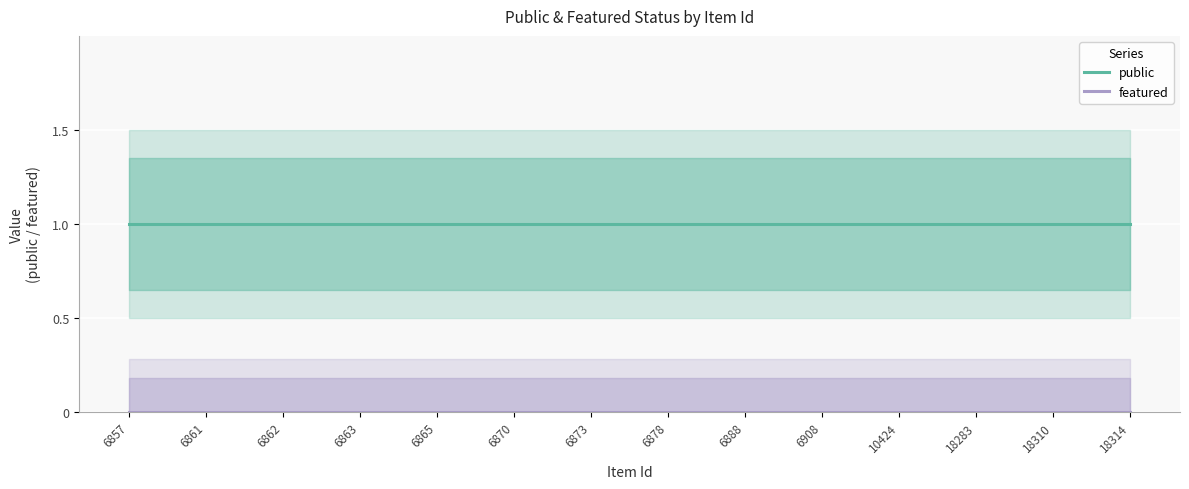

At which label is public closest to 1?

6857